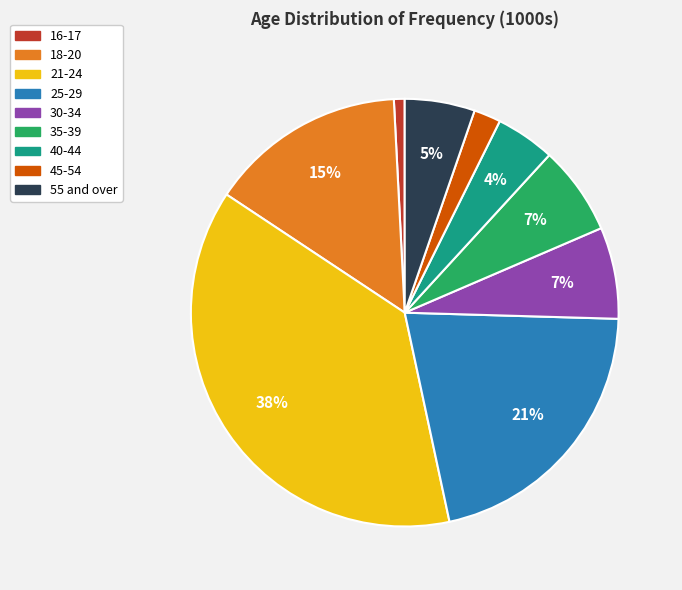

Between 35-39 and 25-29, which is larger?

25-29